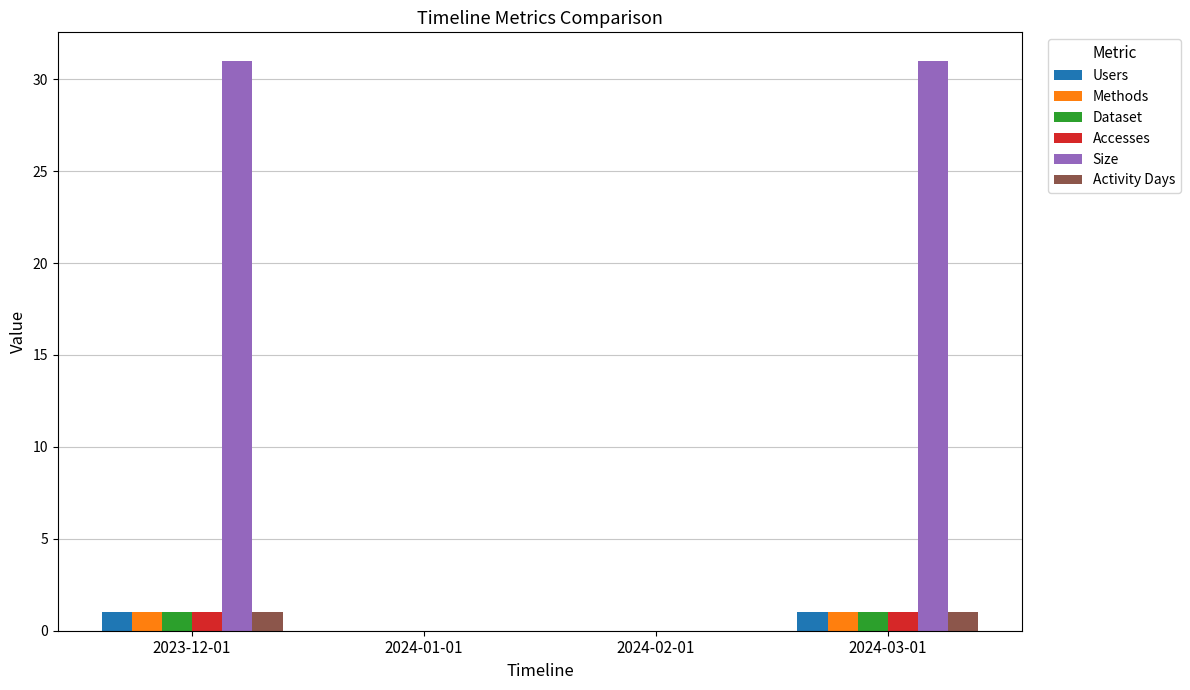

What is the total value across all series at 2024-03-01?

36